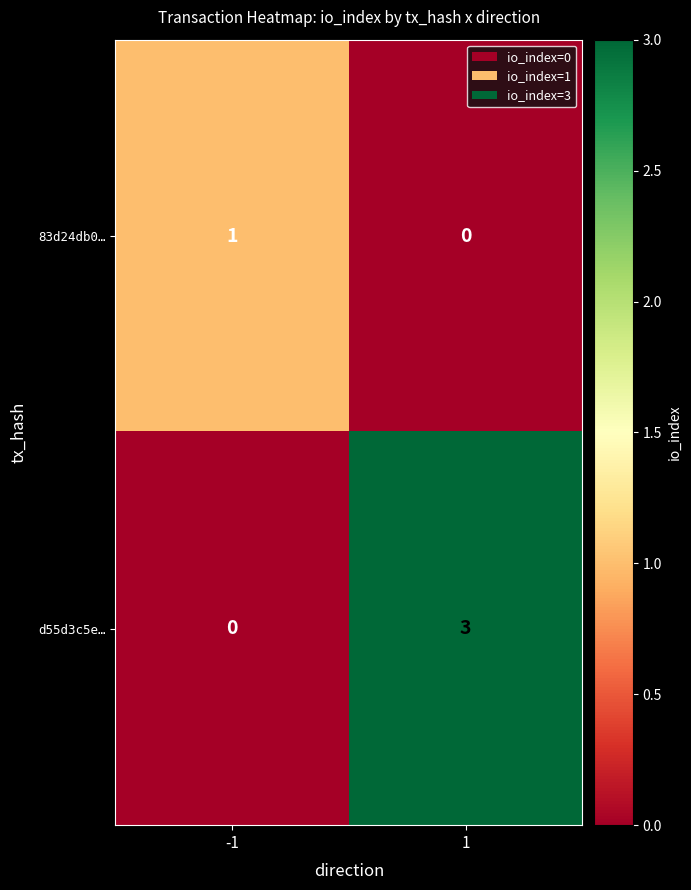

What is the difference between the d55d3c5e… values at 1 and -1?

3